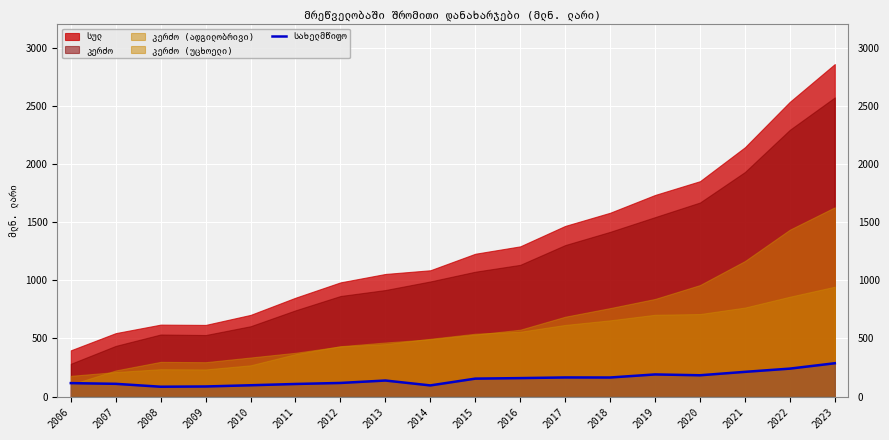

What is the value of the 3rd point from the left?

84.8